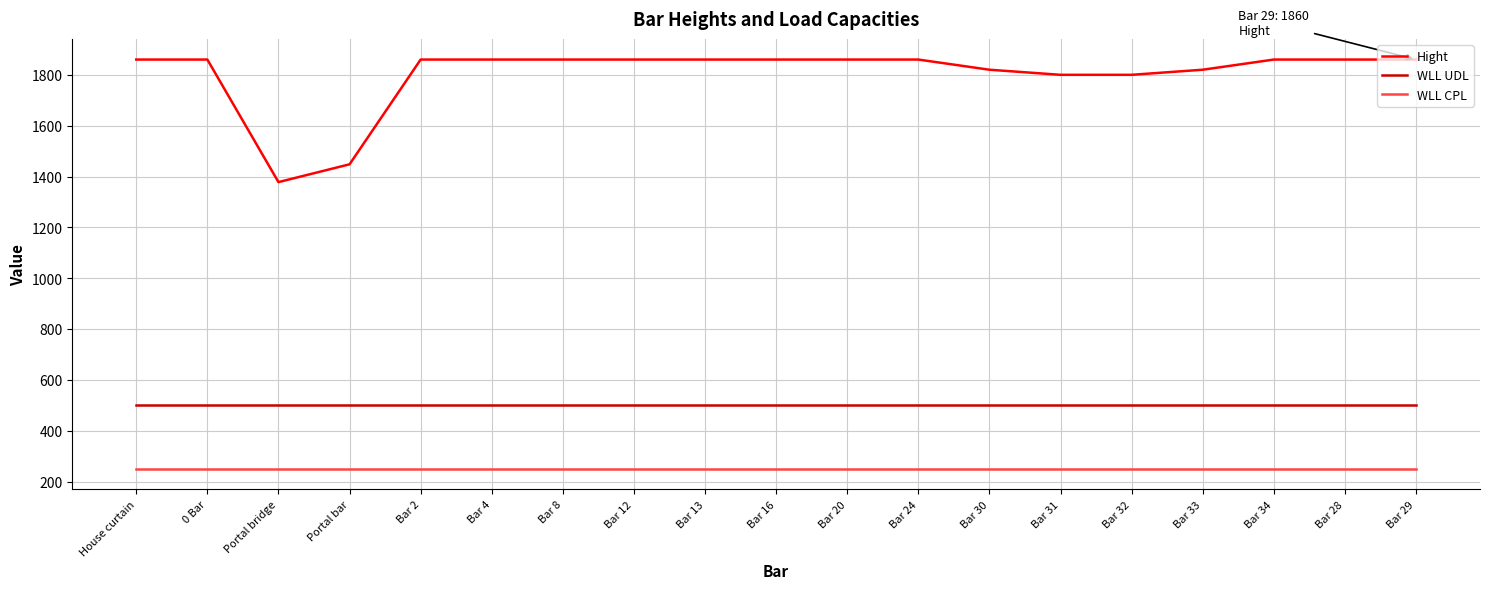

What is the difference between the highest and lowest values at Bar 31?

1550